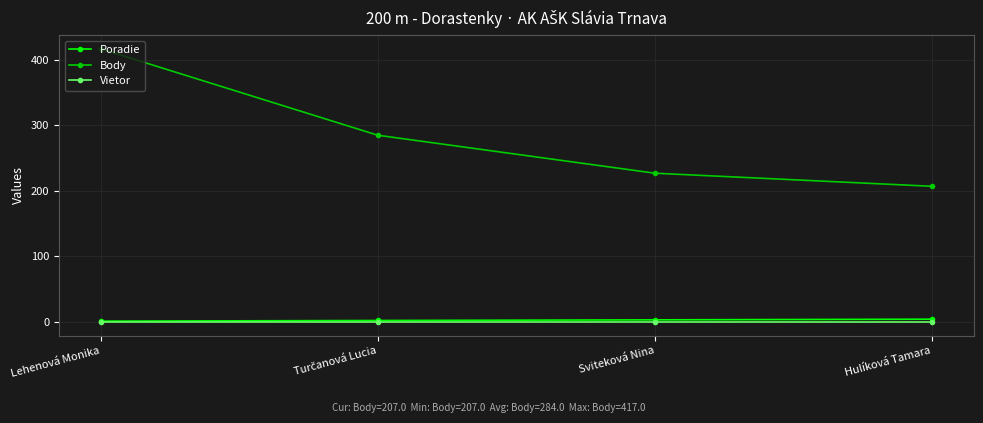

How many values in the Poradie series are below 3?

2